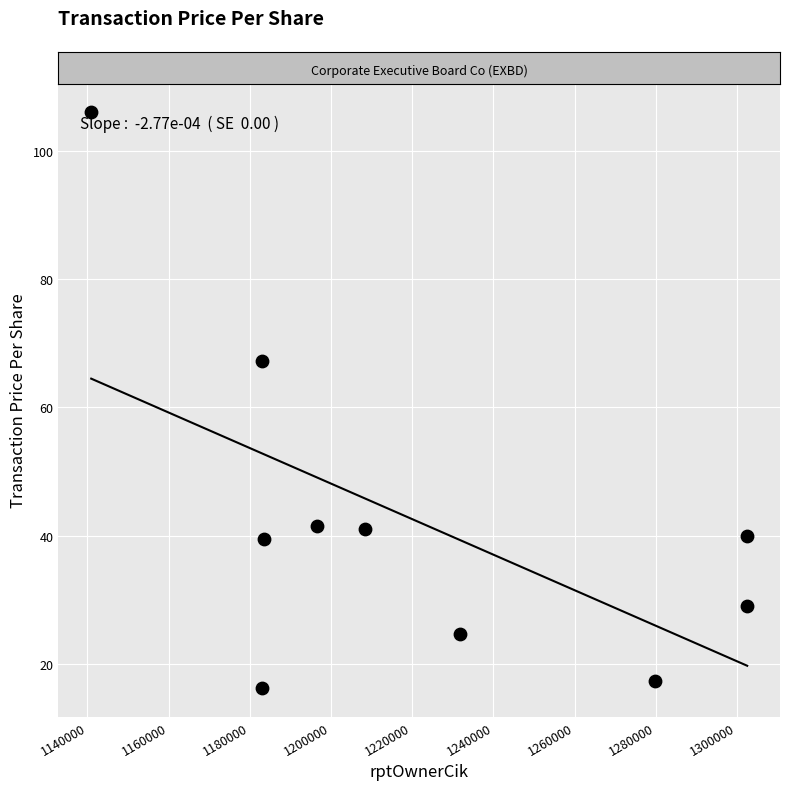

What is the range of Y values (max minus min)?

89.7